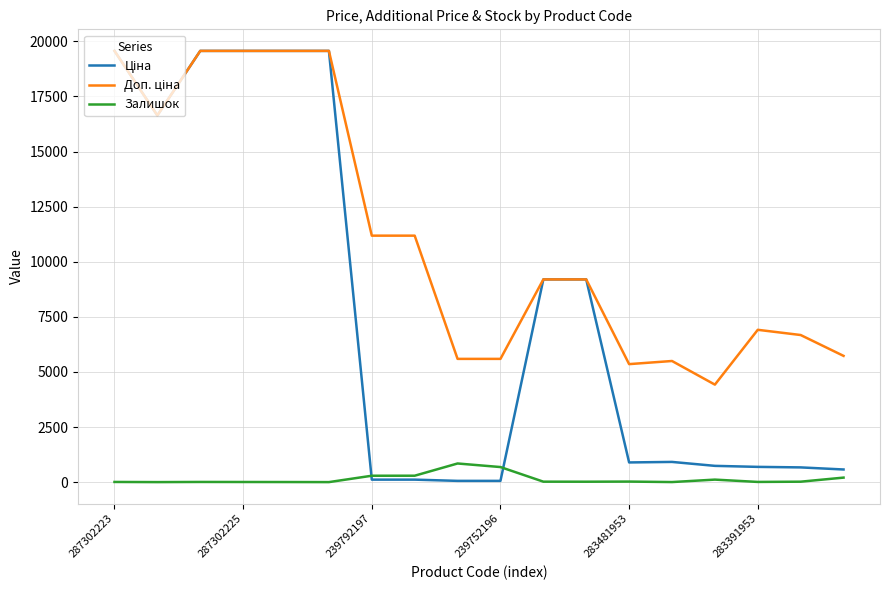

How many lines are shown in the chart?

3